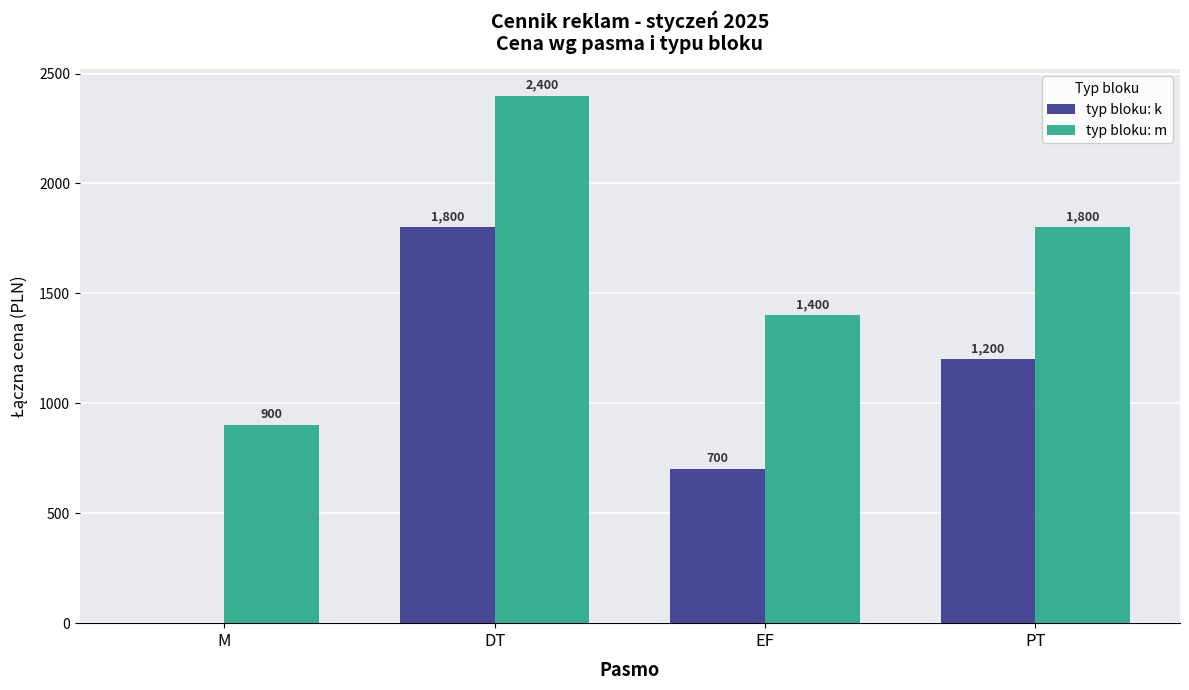

The value of typ bloku: m at EF is 1400. True or false?

True